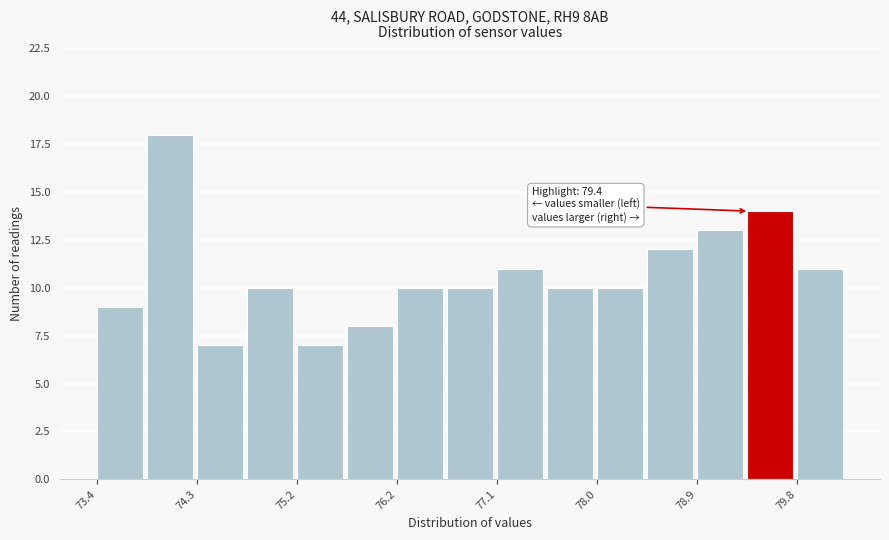

Which range on the x-axis has the tallest bar?

73.86 to 74.32